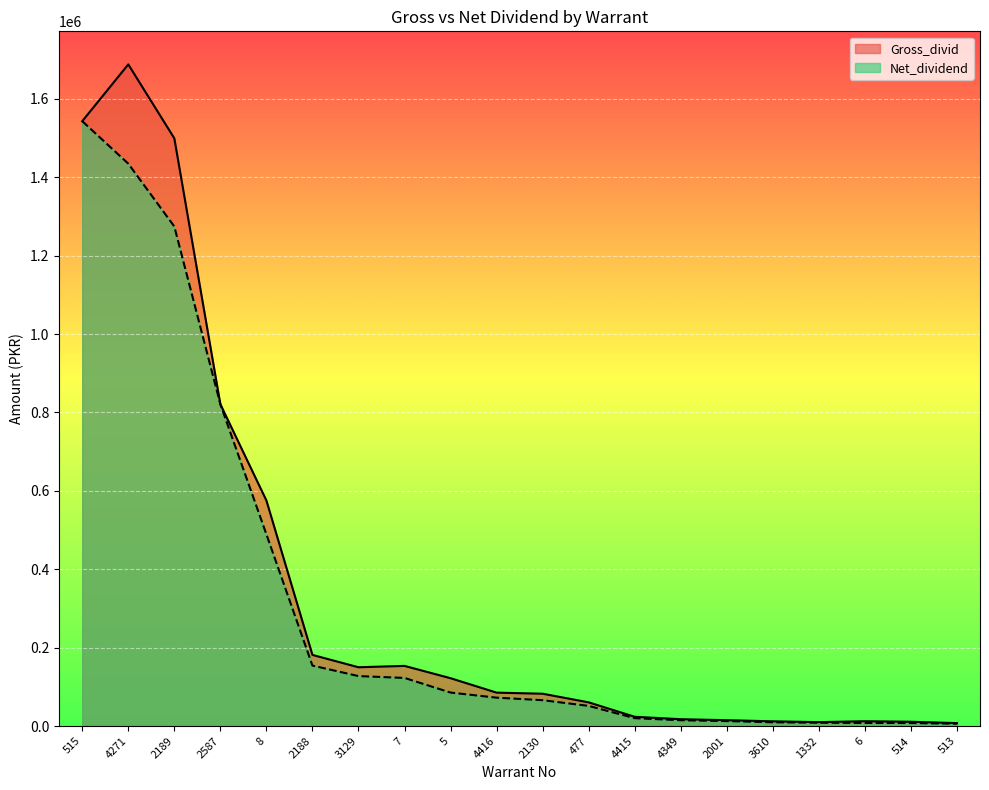

Which has a higher value, 3610 or 513?

3610